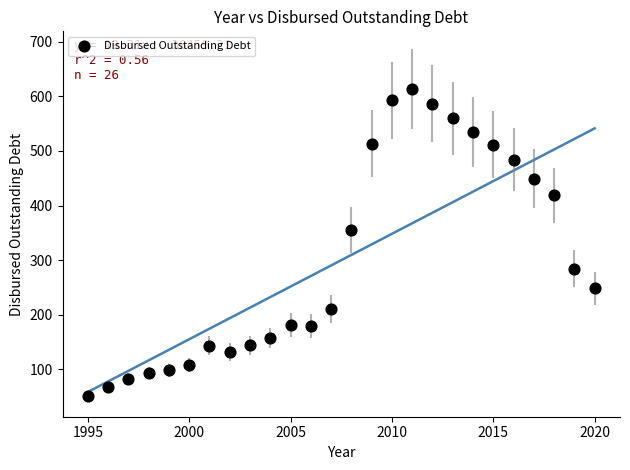

What Y value in the scatter plot is closest to 332?

354.9